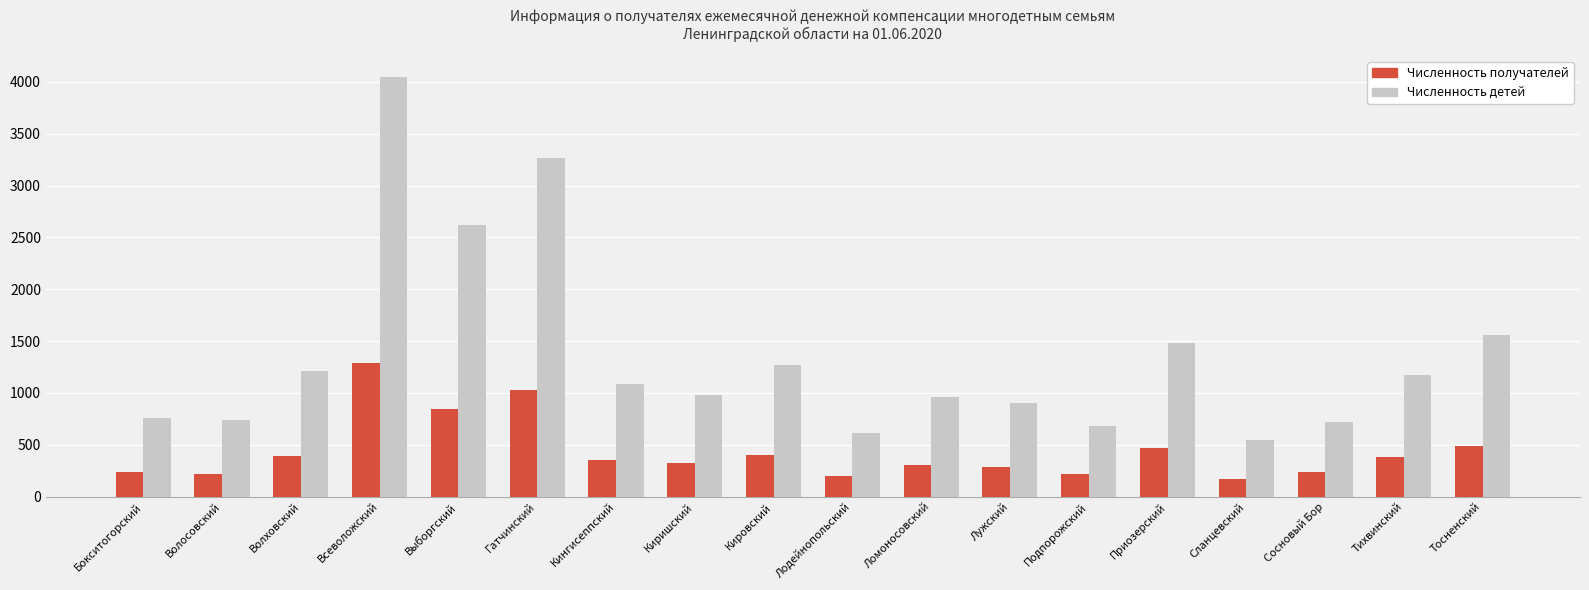

How many bars are there in each group?

2